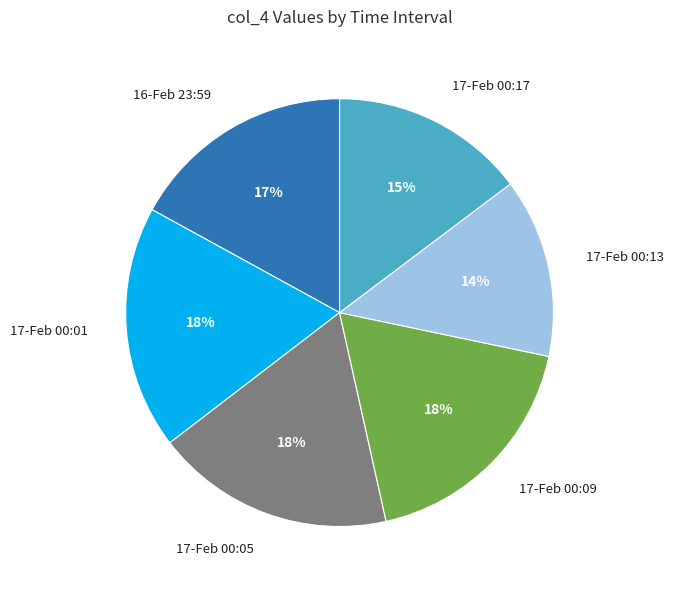

How many slices are in this pie chart?

6